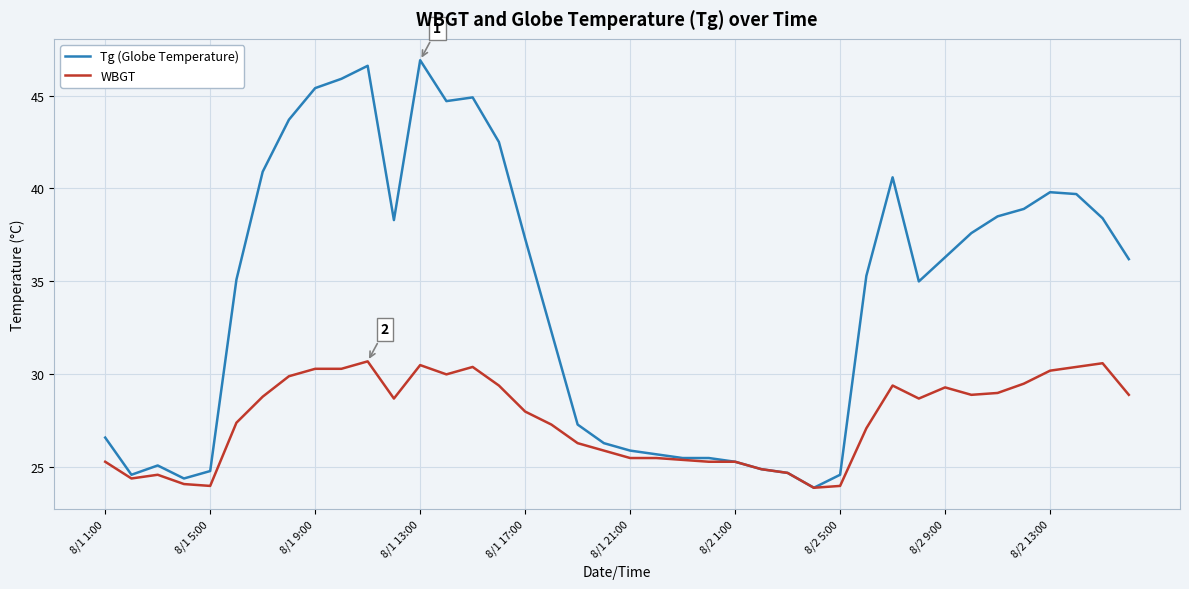

What is the highest value of the WBGT series?

30.7